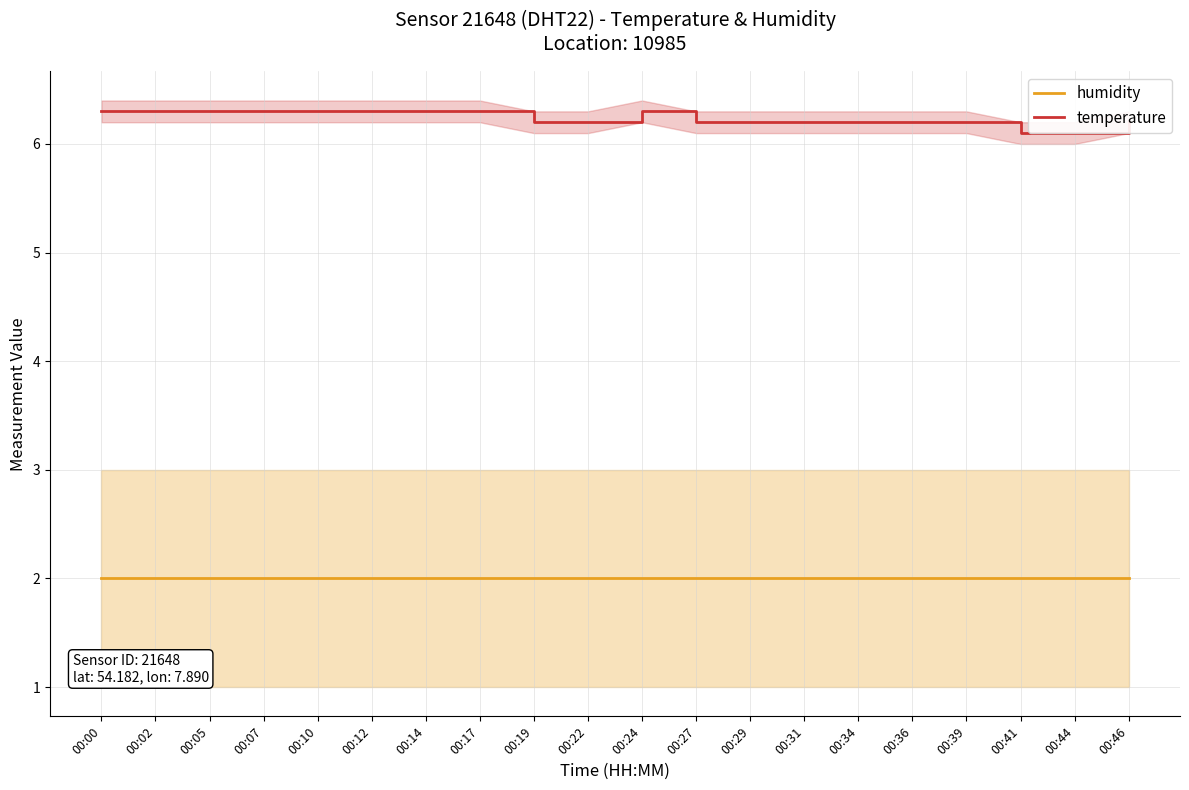

True or false: temperature and humidity intersect in this chart.

False